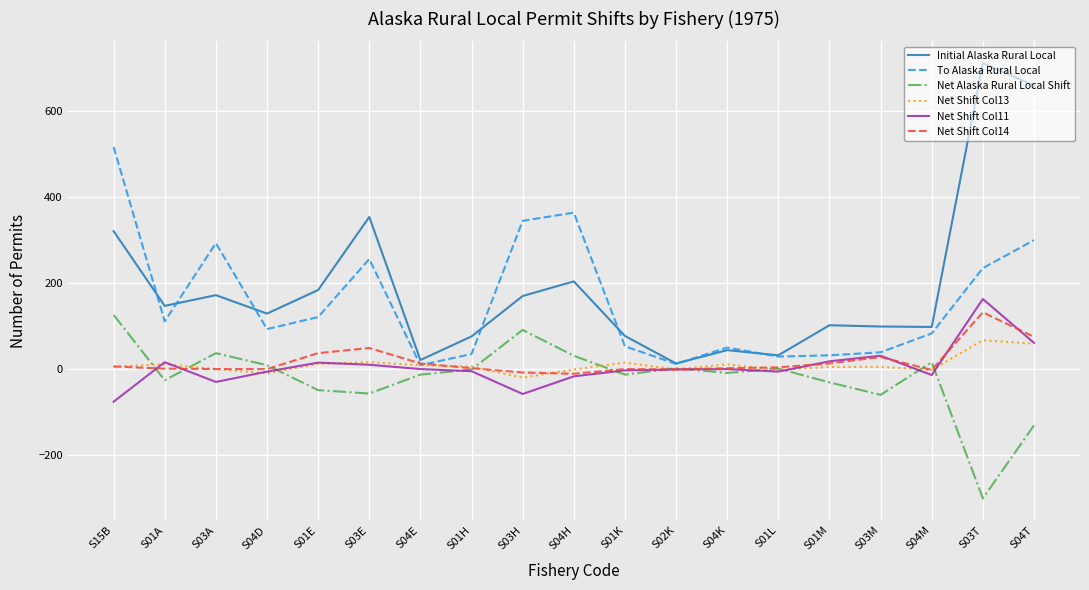

Between S01E and S03H, which series saw the biggest shift?

To Alaska Rural Local